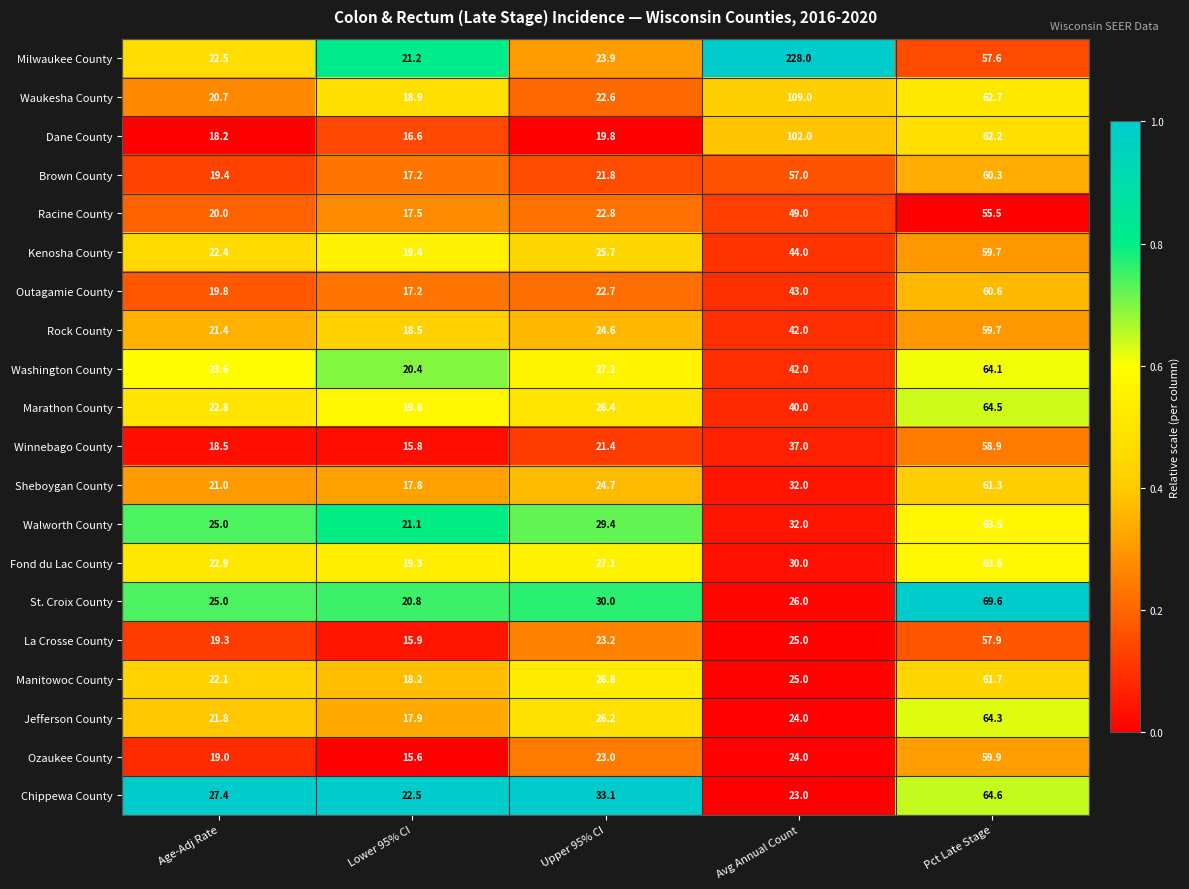

Which series has the largest total across all categories?

Milwaukee County